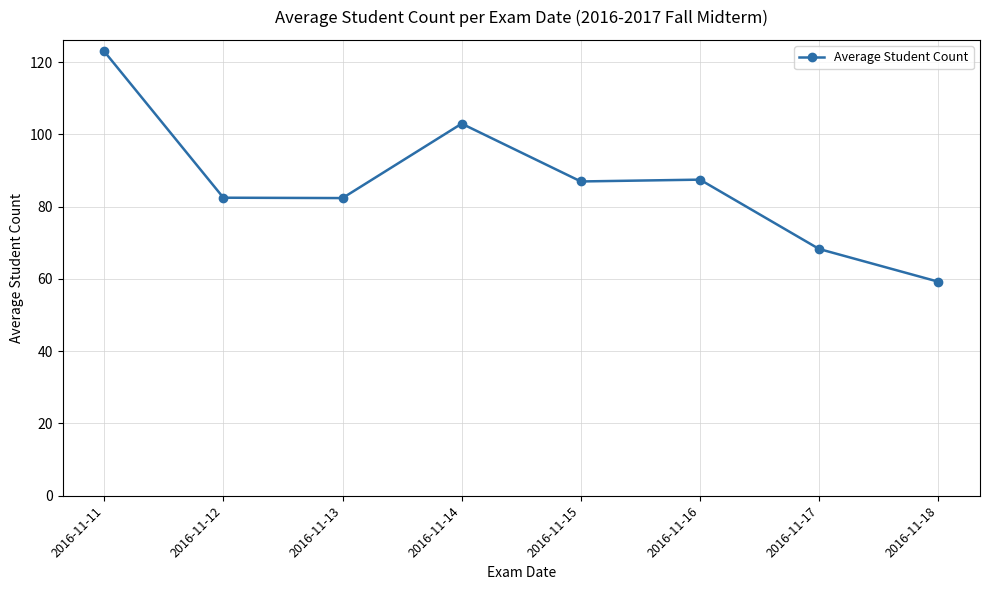

Which category has the lowest value across all series?

2016-11-18